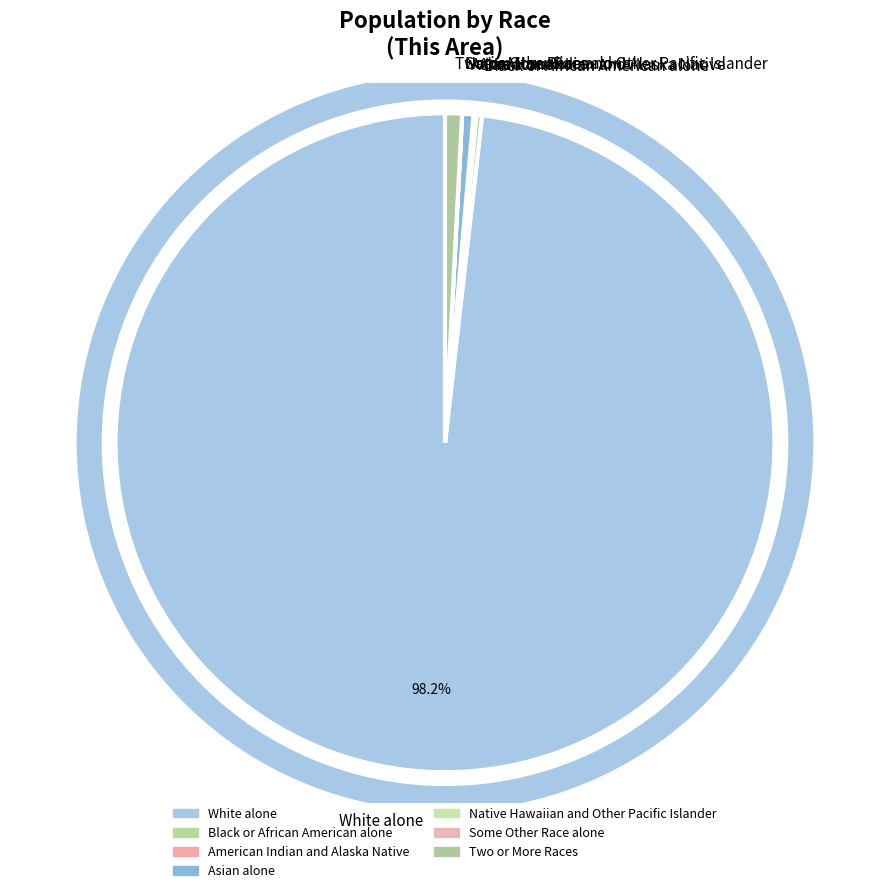

How many segments does this pie chart have?

7